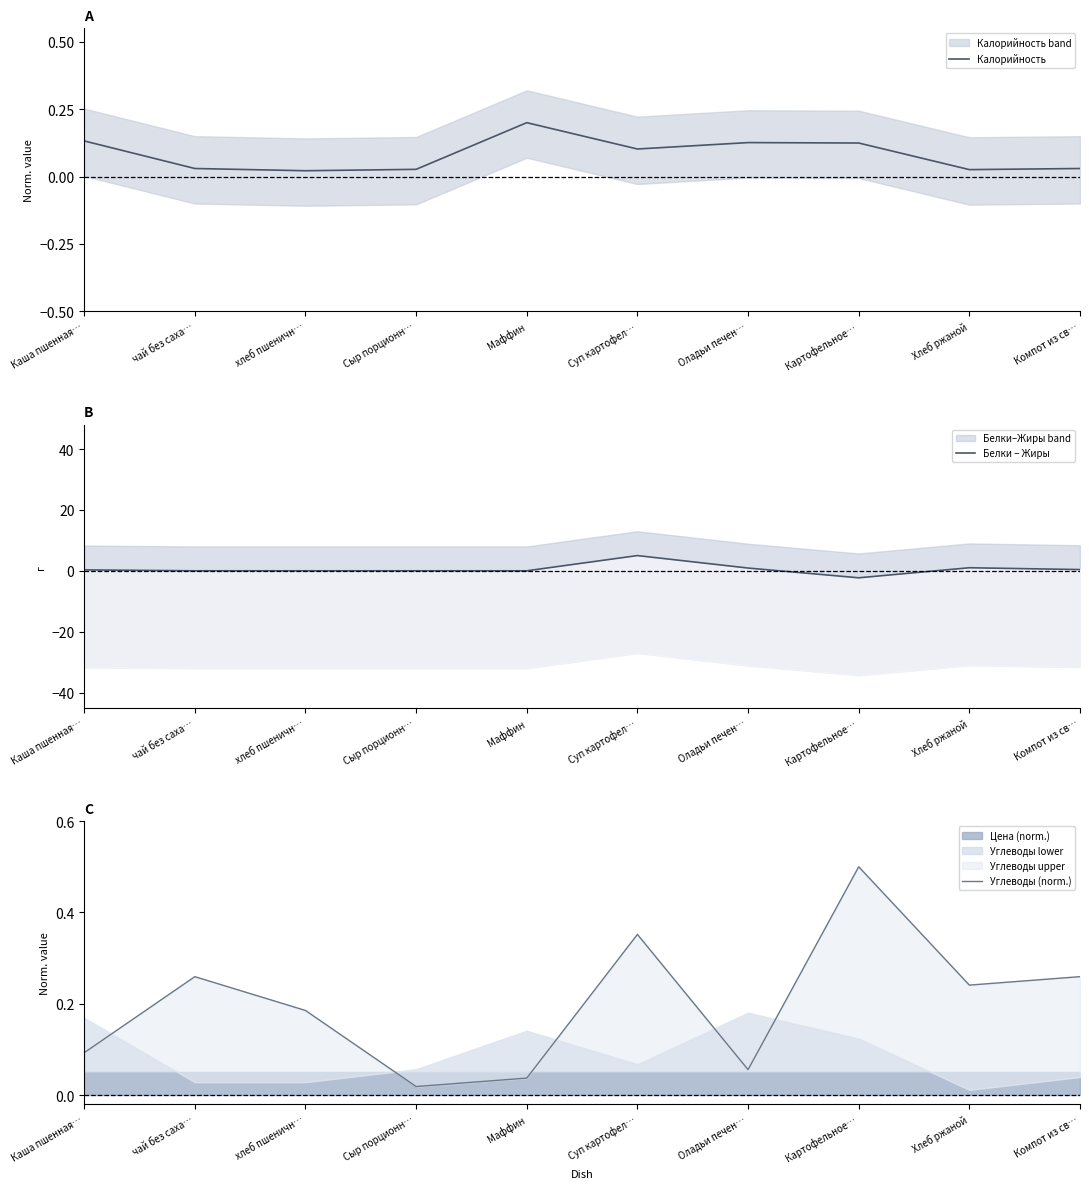

Which category has the highest value across all series?

Суп картофел…